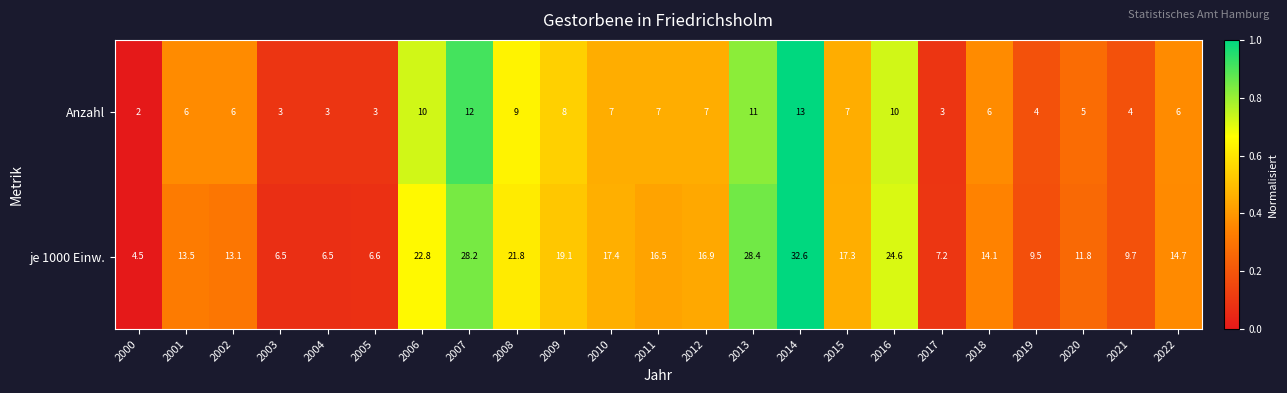

What is the sum of all je 1000 Einw. values?

363.3